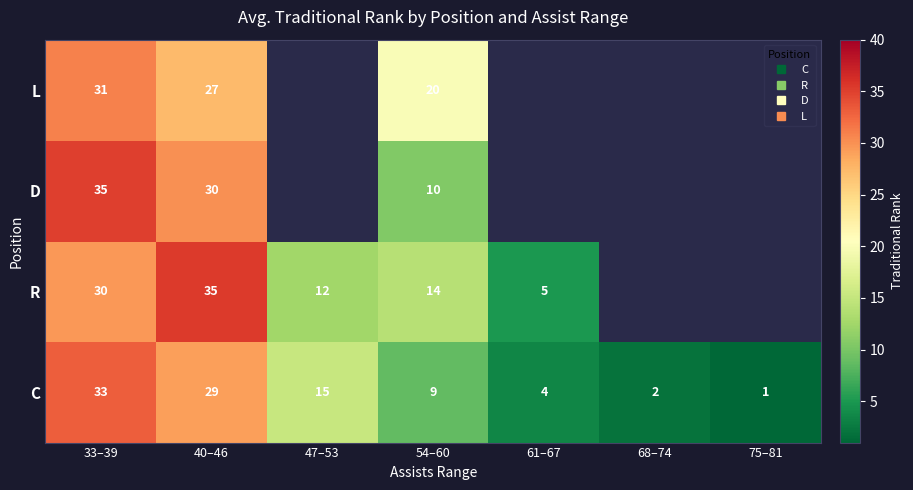

Which has a higher value, 54–60 or 75–81?

54–60